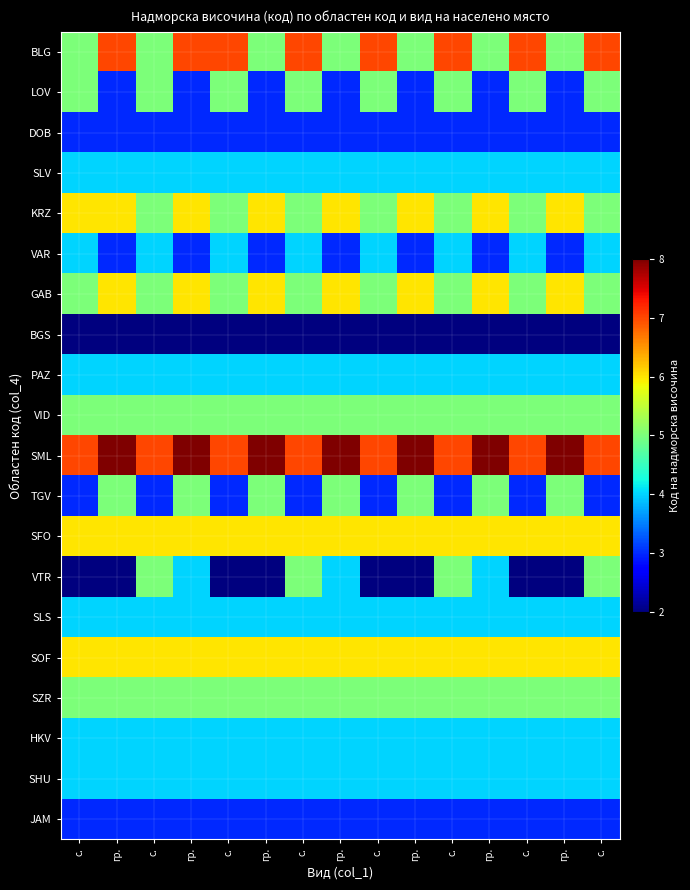

Which category has the highest value across all series?

гр.